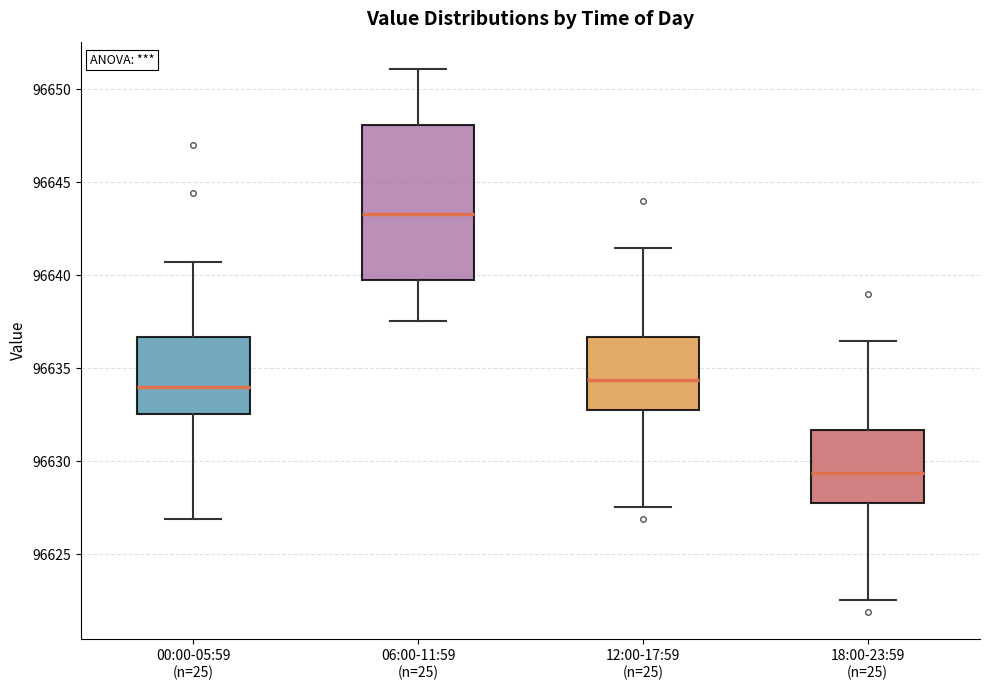

Reading left to right, transcribe this box plot: for each box, give where its median line is, the range the box spans, and where its two whiskers end, as read against the y-axis. The values are not printed on the chart, so give them approximately, as read against the axis.

00:00-05:59 (n=25): median 96634.0, box 96632.5 to 96636.5, whiskers 96627.0 to 96640.5
06:00-11:59 (n=25): median 96643.5, box 96640.0 to 96648.0, whiskers 96637.5 to 96651.0
12:00-17:59 (n=25): median 96634.5, box 96633.0 to 96636.5, whiskers 96627.5 to 96641.5
18:00-23:59 (n=25): median 96629.5, box 96628.0 to 96631.5, whiskers 96622.5 to 96636.5